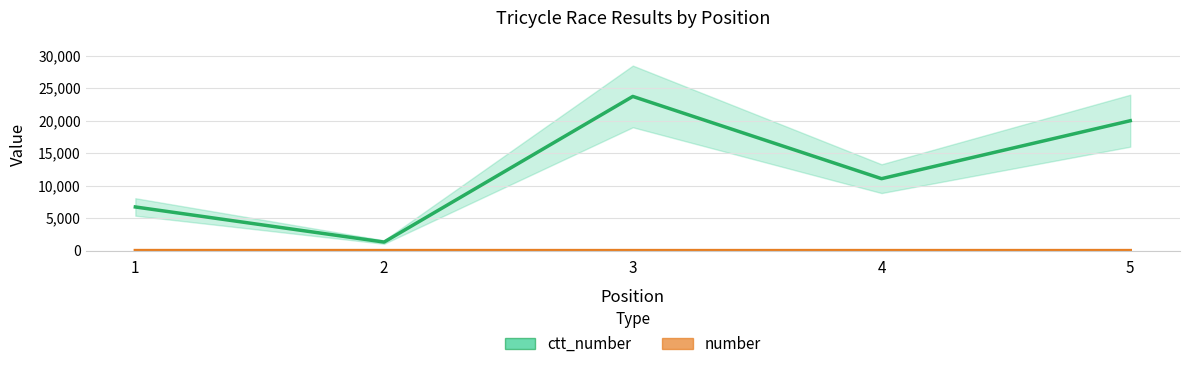

List the series in order of their peak value, highest first.

ctt_number, number